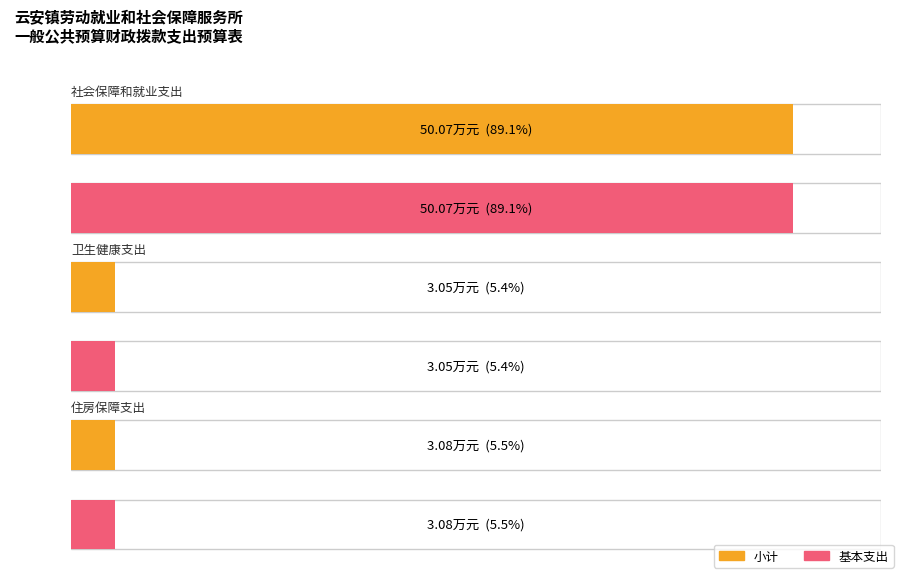

What is the sum of the 小计 values at 社会保障和就业支出 and 卫生健康支出?

53.1